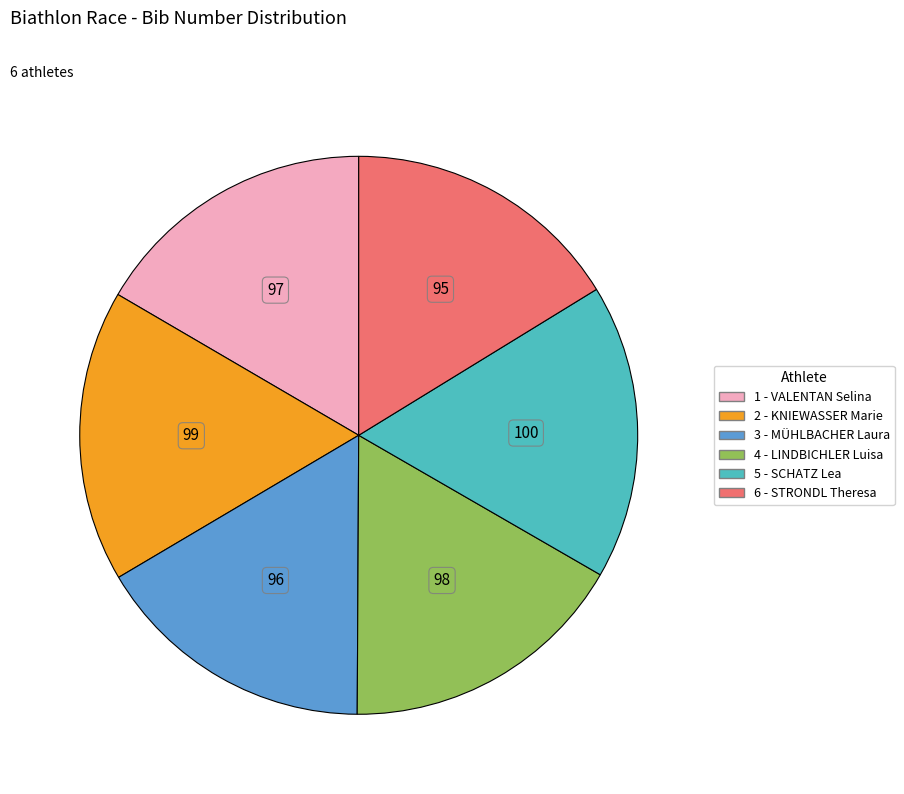

How many segments does this pie chart have?

6